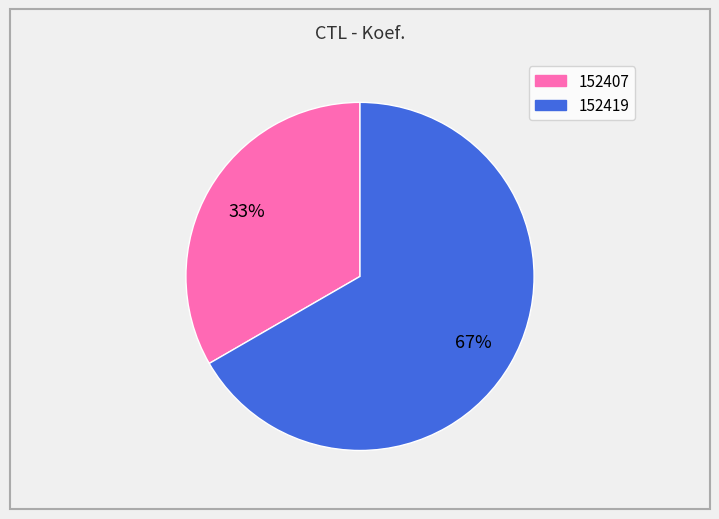

Approximately how many times larger is the value at 152407 compared to 152419?

0.5